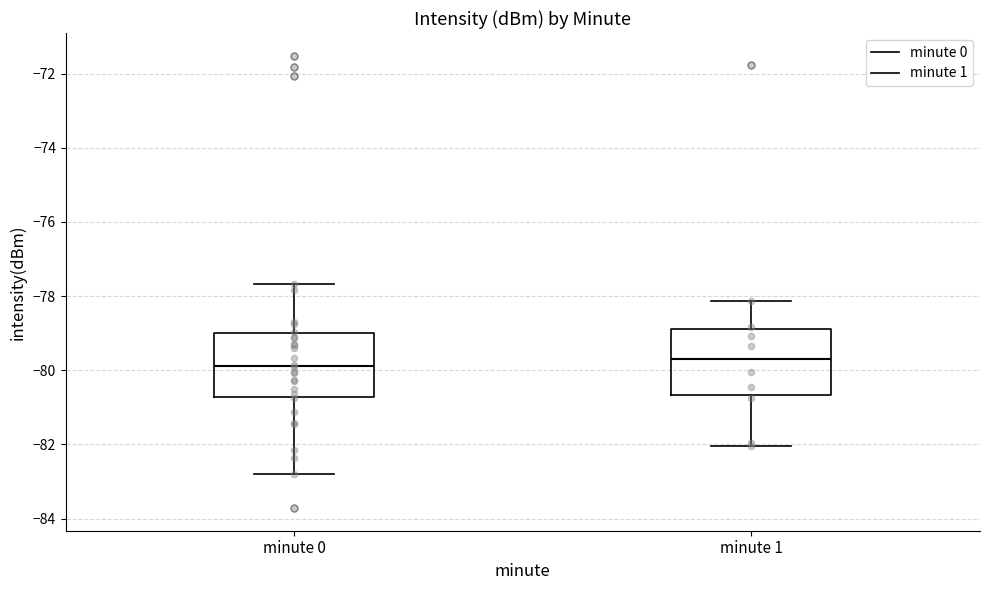

Reading left to right, read every box against the y-axis: the position of its median line, the range the box covers, and the ends of its whiskers. The values are not printed on the chart, so give them approximately, as read against the axis.

minute 0: median -79.8, box -80.8 to -79.0, whiskers -82.8 to -77.6
minute 1: median -79.6, box -80.6 to -78.8, whiskers -82.0 to -78.2